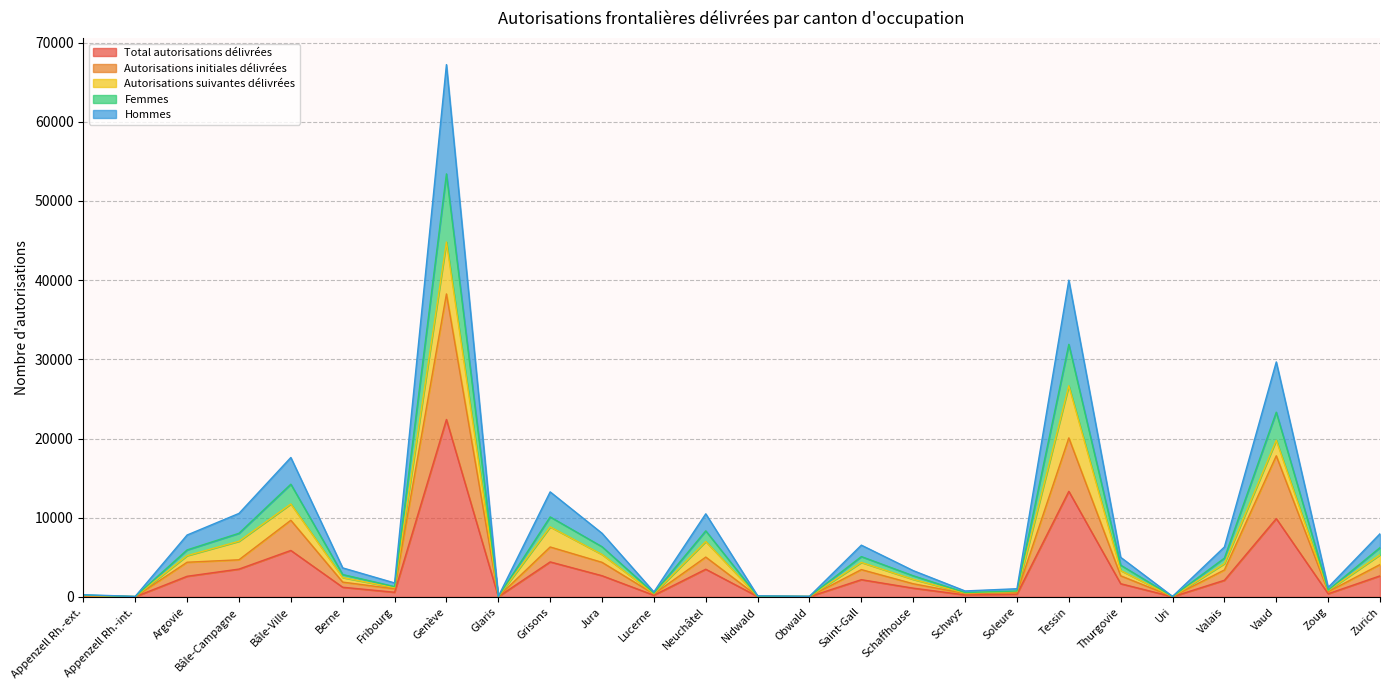

What are all the series names shown in the legend?

Total autorisations délivrées, Autorisations initiales délivrées, Autorisations suivantes délivrées, Femmes, Hommes